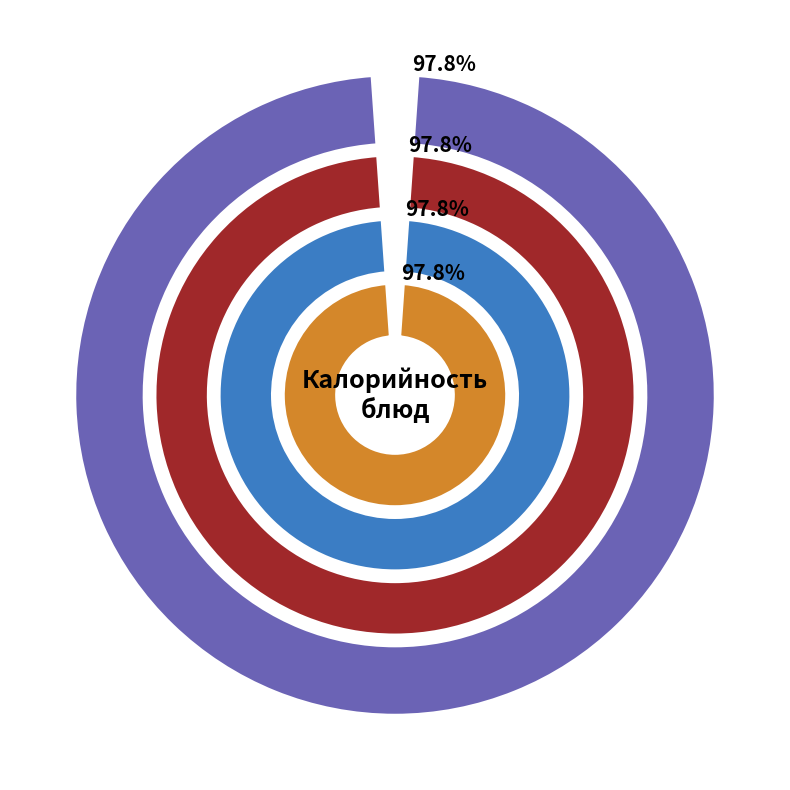

Do чай с сахаром and каша пшеная together represent more than half of the pie?

No